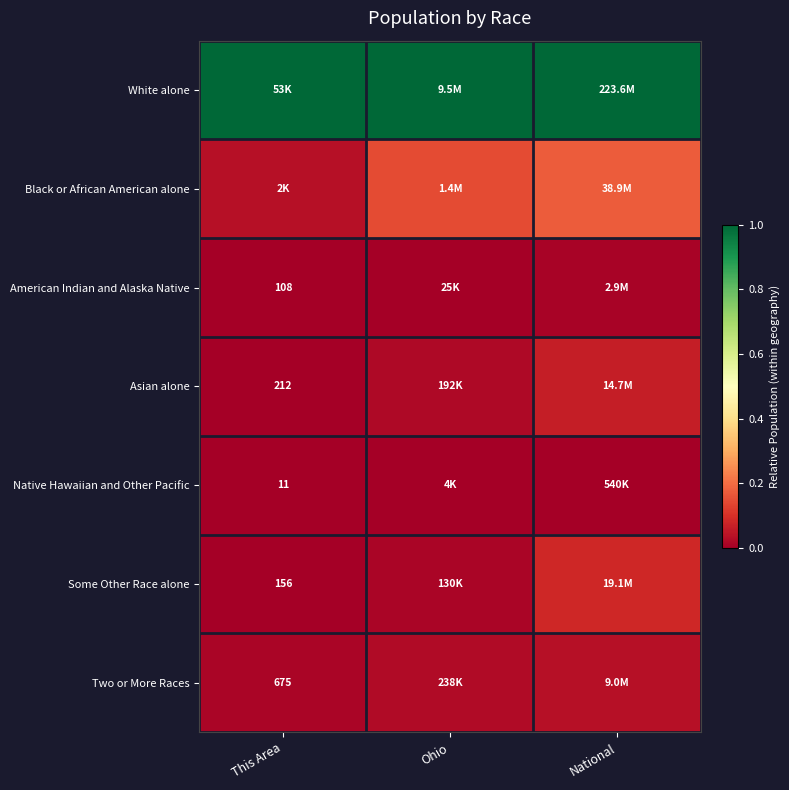

At National, list the series in order from smallest to largest.

Native Hawaiian and Other Pacific, American Indian and Alaska Native, Two or More Races, Asian alone, Some Other Race alone, Black or African American alone, White alone